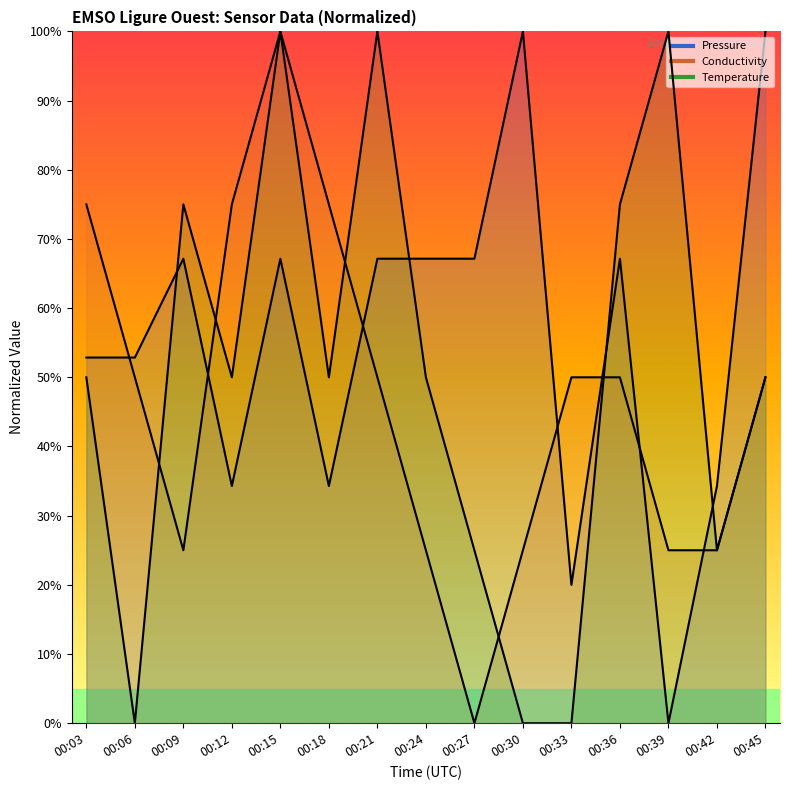

List the labels in order of Temperature value, smallest first.

00:06, 00:30, 00:33, 00:27, 00:42, 00:03, 00:12, 00:18, 00:24, 00:45, 00:09, 00:36, 00:15, 00:21, 00:39